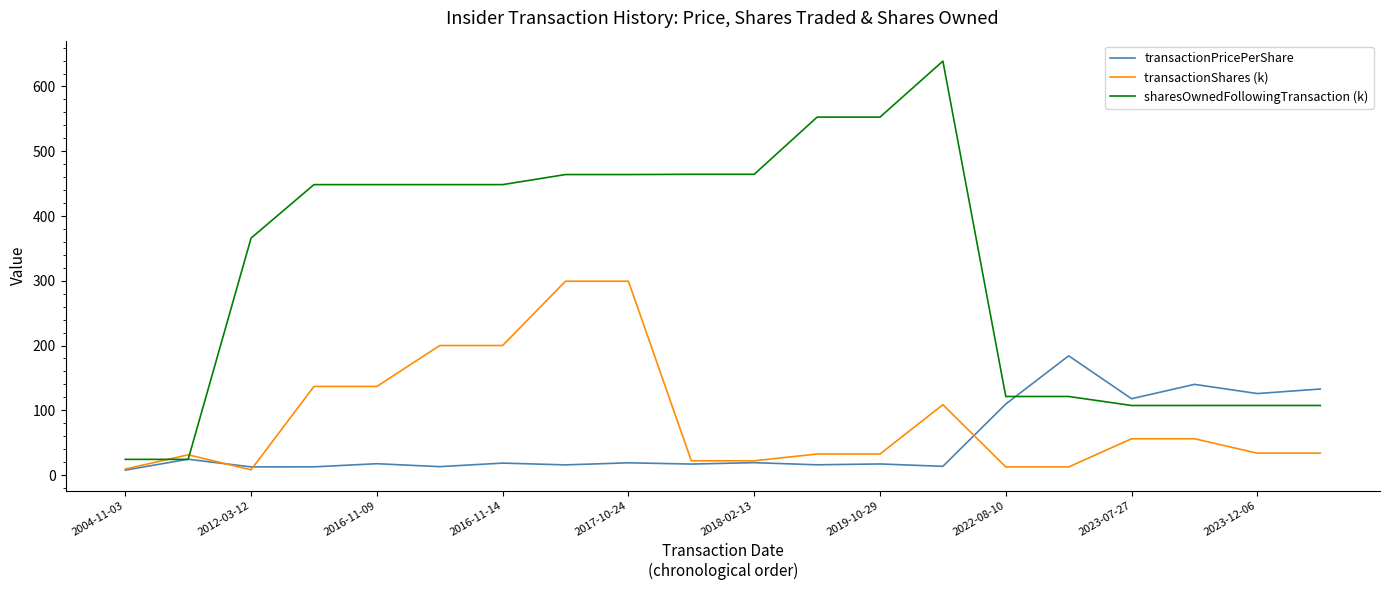

What is the maximum value for transactionShares (k)?

299.3